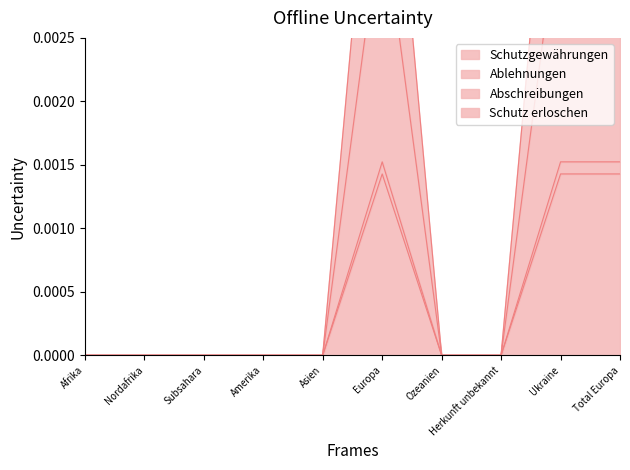

What is the label of the 9th point from the right?

Nordafrika